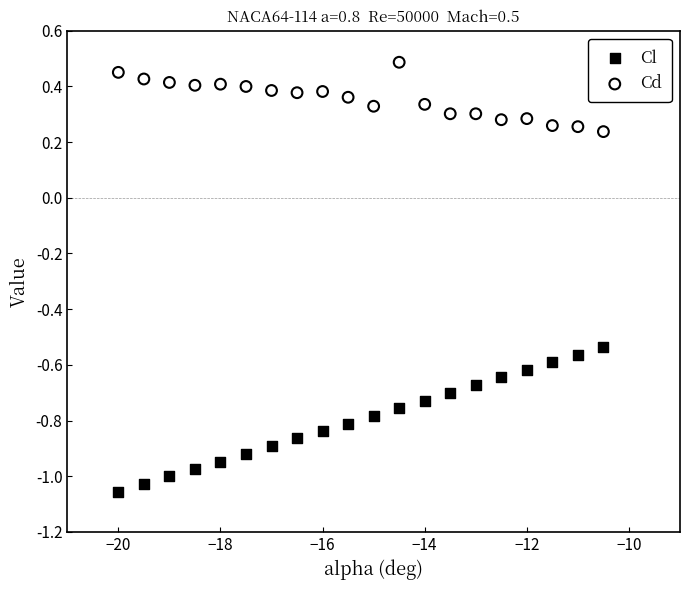

Which series has the widest spread of Y values?

Cl